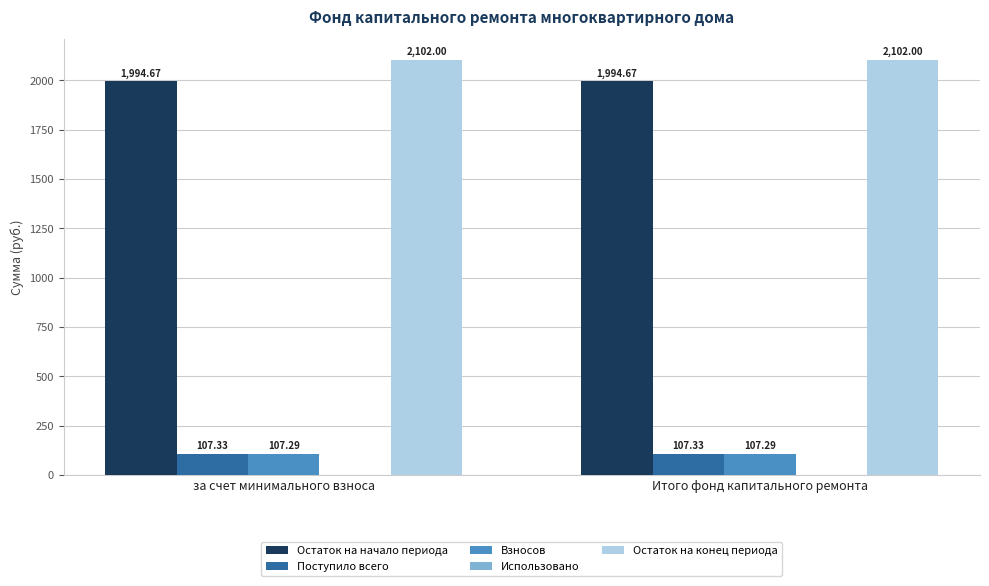

What is the total value across all series at за счет минимального взноса?

4311.3